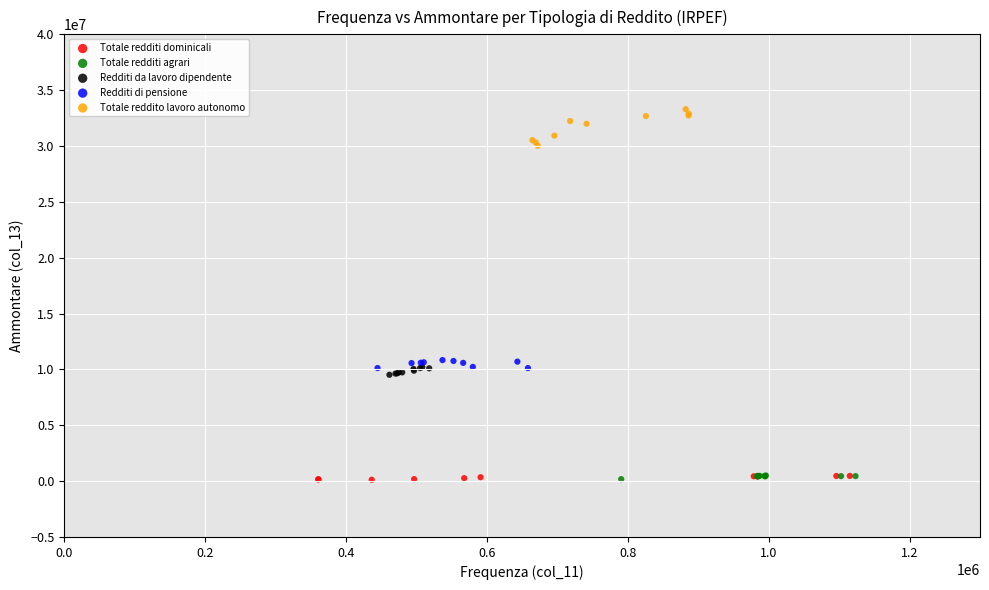

Which series has the largest Y range (max minus min)?

Totale reddito lavoro autonomo